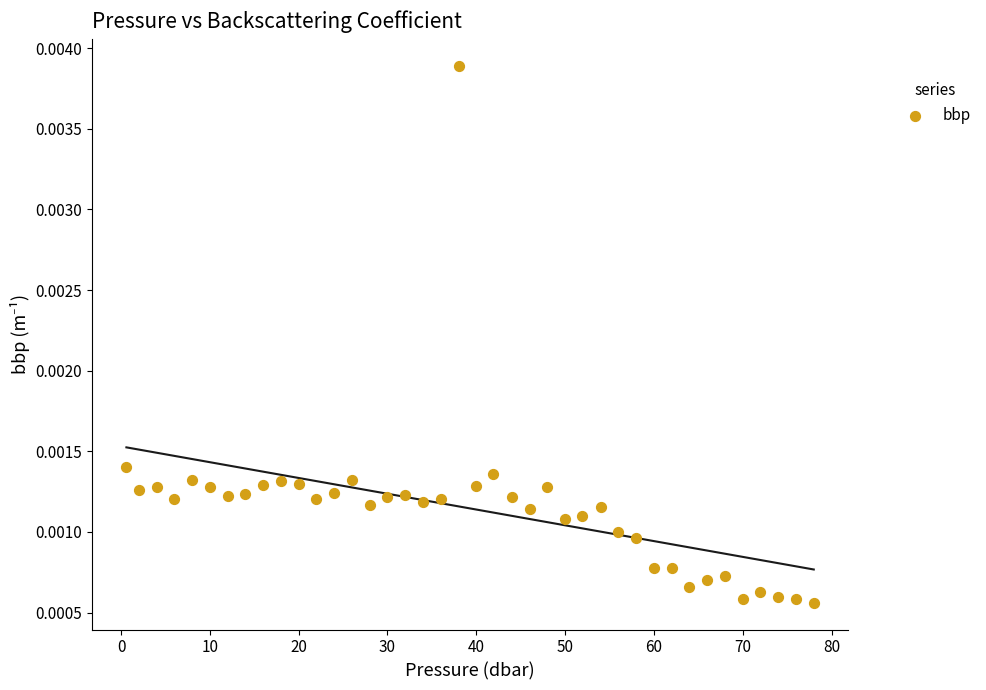

What is the range of X values (max minus min)?

77.4